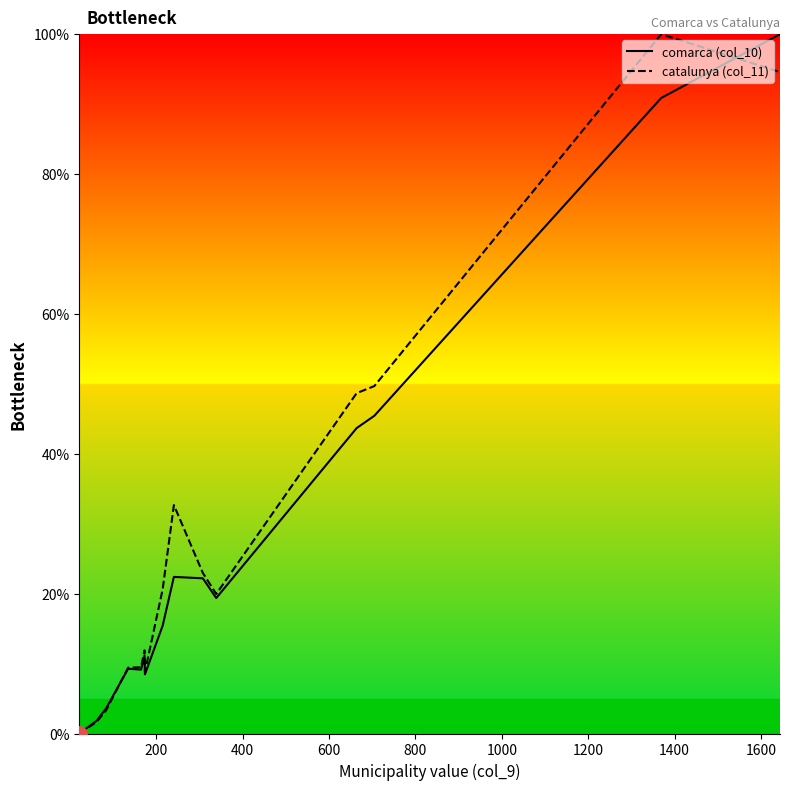

What is the maximum value shown in the chart?

100.0